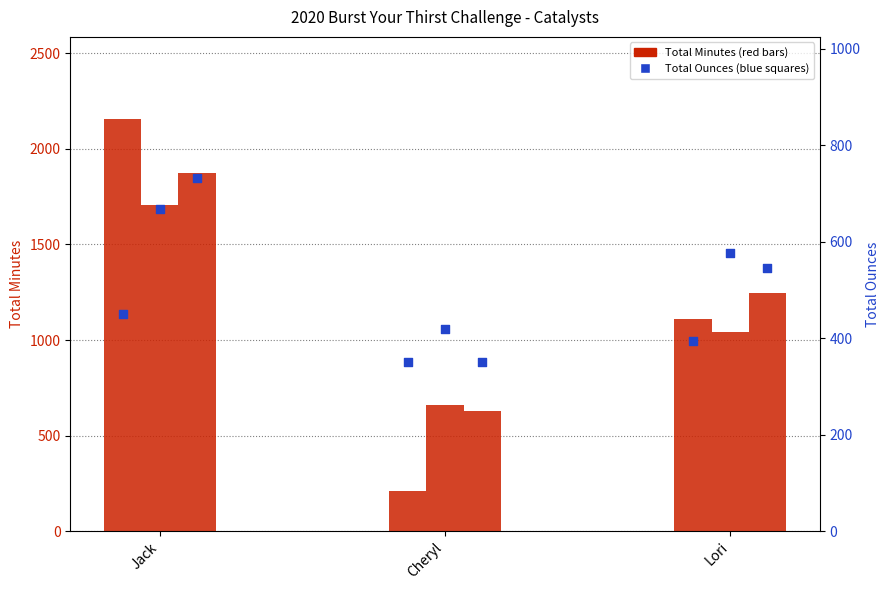

Which series has the largest Y range (max minus min)?

Week 1 Total Minutes